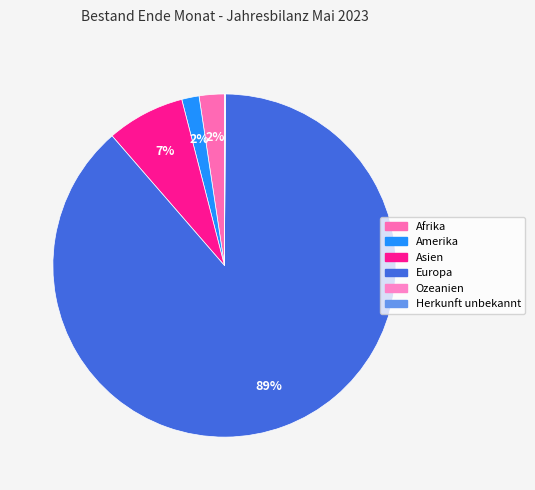

What percentage is the Afrika slice, to the nearest percent?

2%